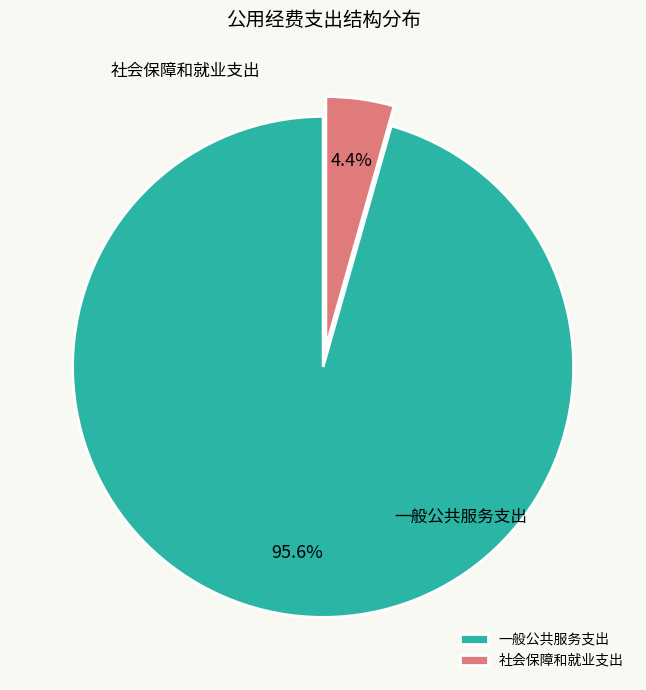

To the nearest percent, what percentage of the pie is 一般公共服务支出?

96%